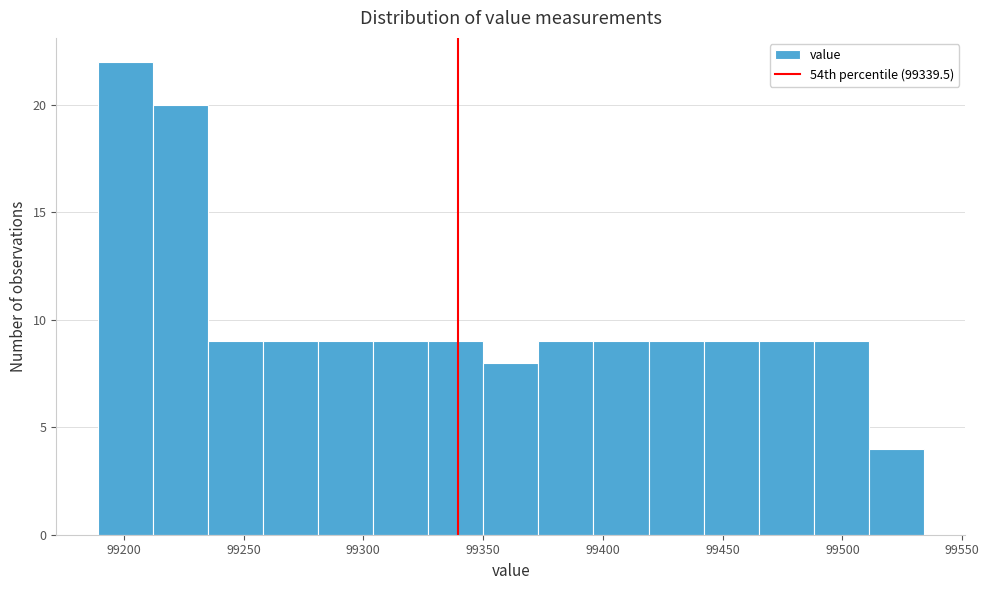

Reading left to right, list every bar in this chart as the range it spans on the x-axis followed by its height. Neither the bar edges nor the heights are printed on the chart, so give them approximately, as read against the axes.

99190 to 99210: 22
99210 to 99235: 20
99235 to 99260: 9
99260 to 99280: 9
99280 to 99305: 9
99305 to 99325: 9
99325 to 99350: 9
99350 to 99375: 8
99375 to 99395: 9
99395 to 99420: 9
99420 to 99440: 9
99440 to 99465: 9
99465 to 99490: 9
99490 to 99510: 9
99510 to 99535: 4